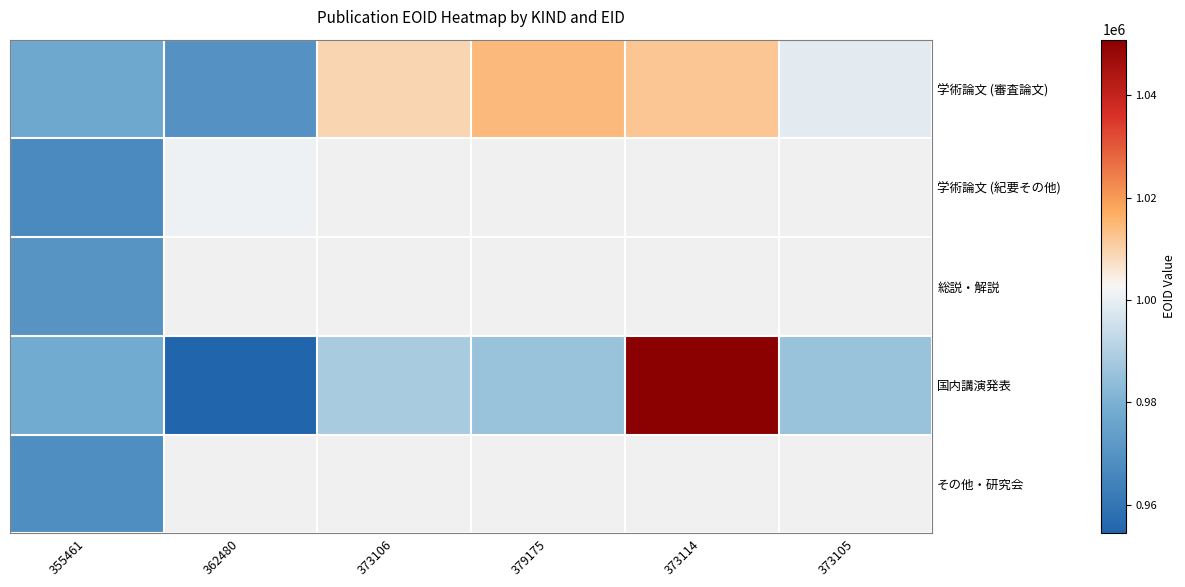

Which series has the widest spread of values?

国内講演発表